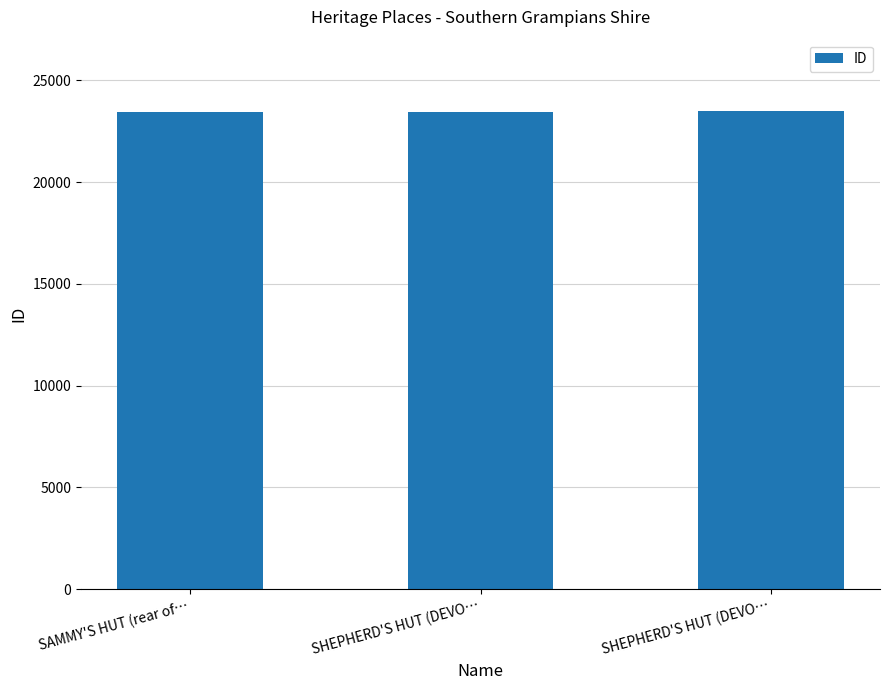

How many bars are there in total?

3